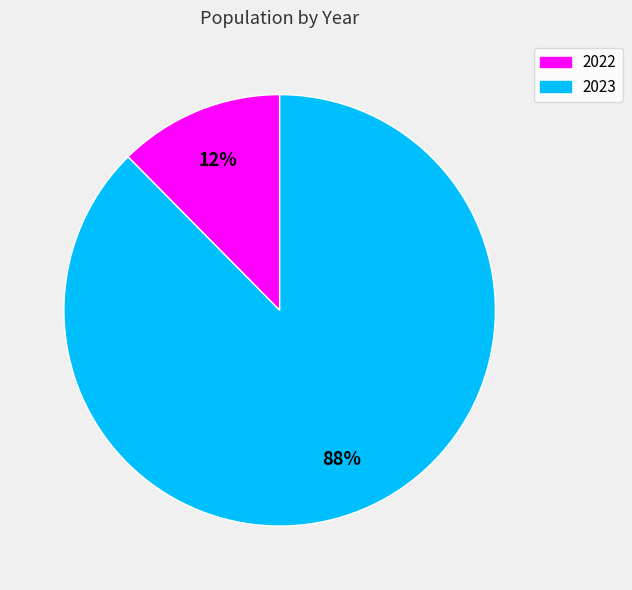

To the nearest percent, what percentage of the pie is 2022?

12%